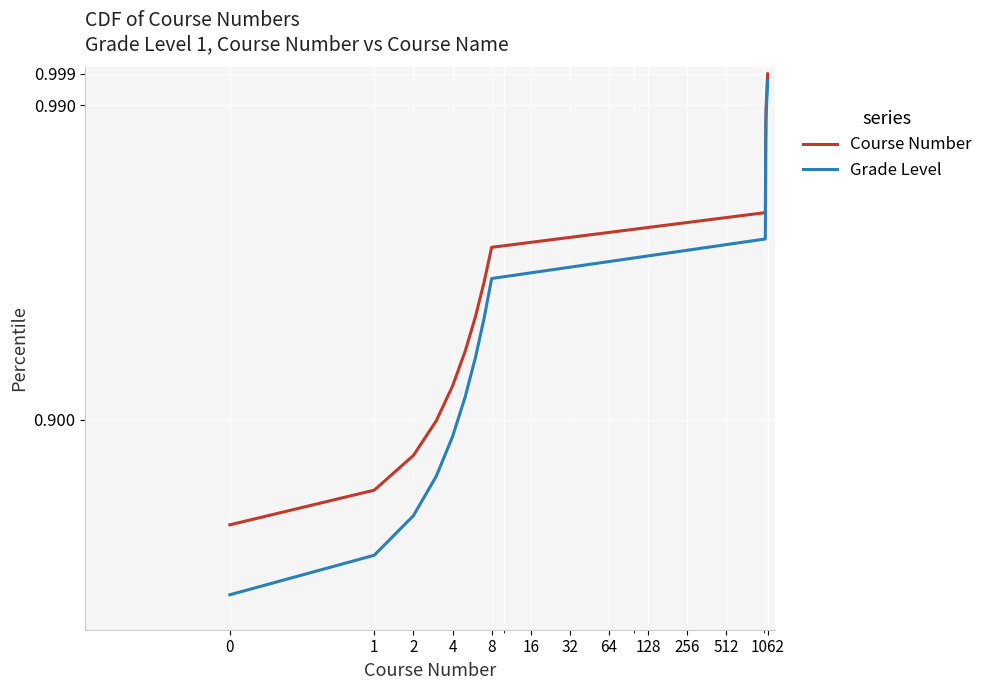

What is the sum of all Grade Level values?

12.9